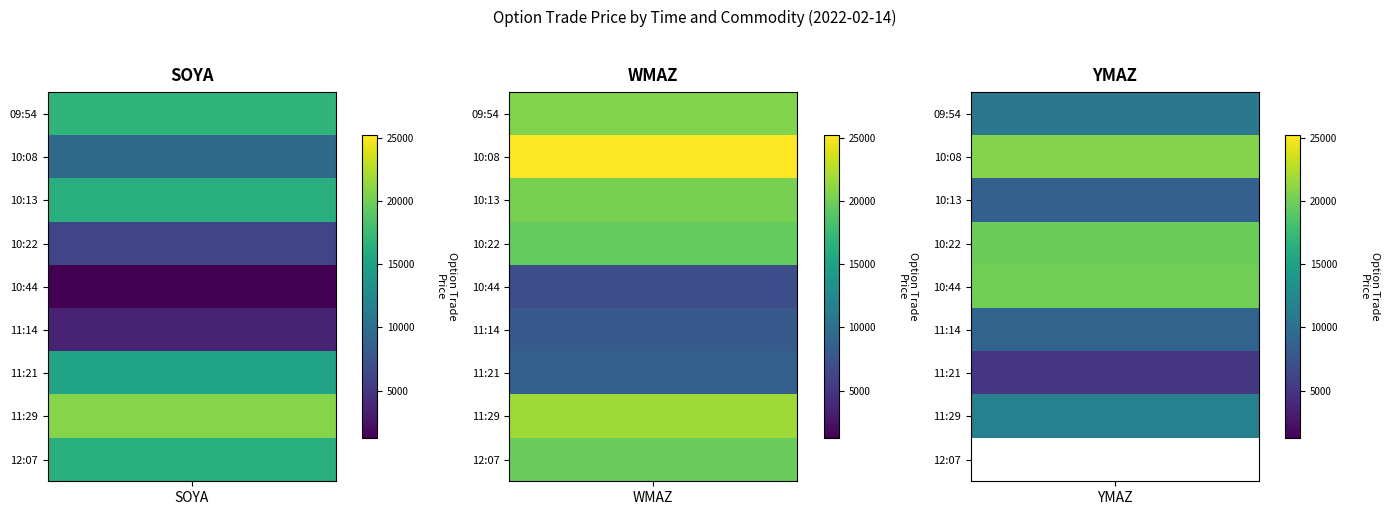

What is the difference between the maximum and minimum values in the WMAZ series?

18283